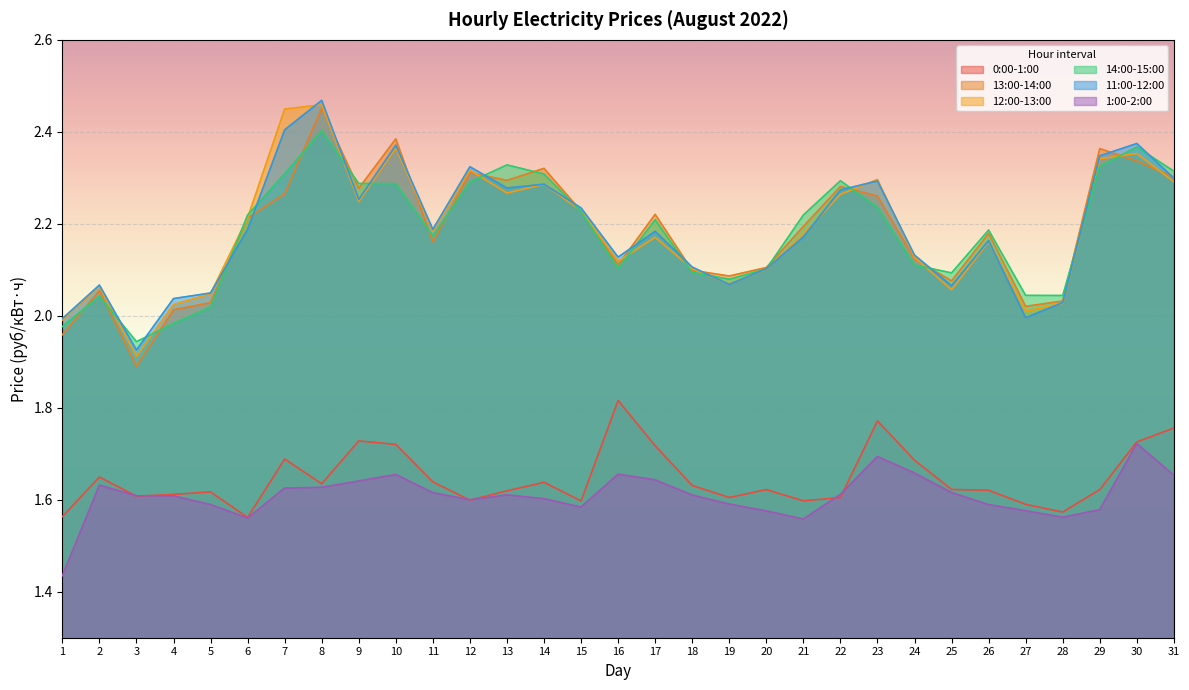

List the labels in order of 14:00-15:00 value, smallest first.

3, 1, 4, 5, 2, 28, 27, 19, 25, 18, 20, 16, 24, 11, 26, 17, 6, 21, 15, 23, 10, 9, 12, 22, 14, 7, 31, 29, 13, 30, 8